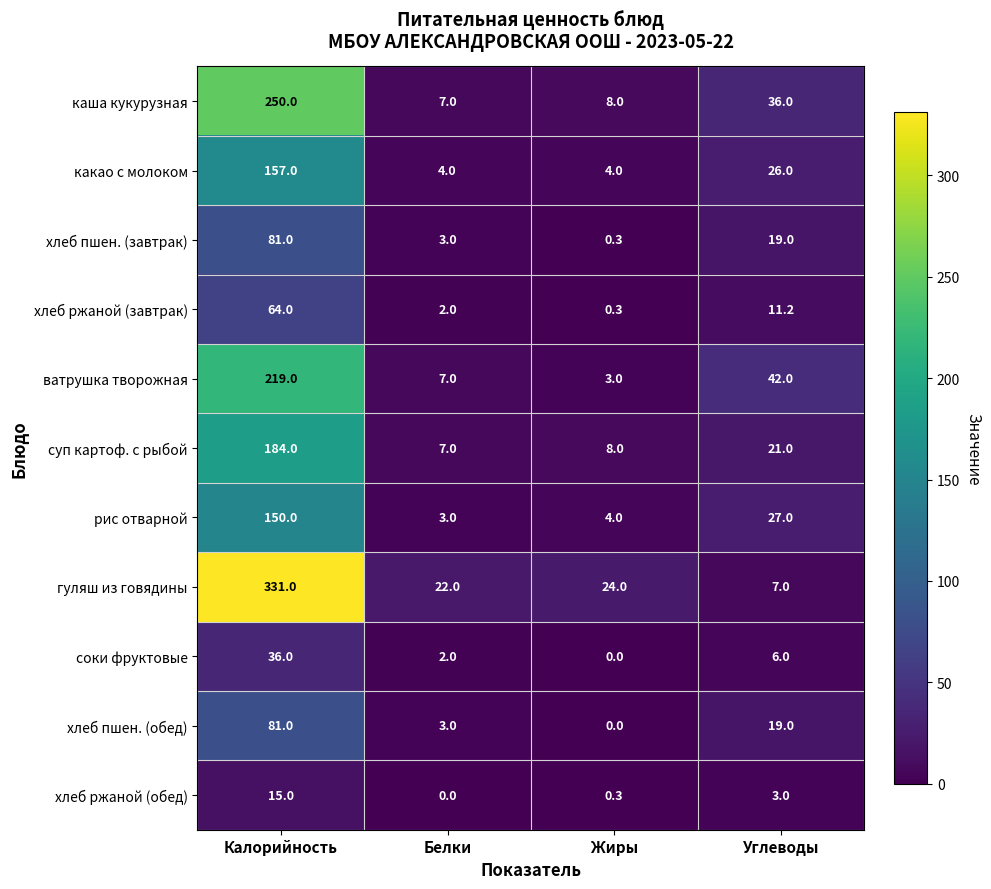

What is the maximum value shown in the chart?

331.0